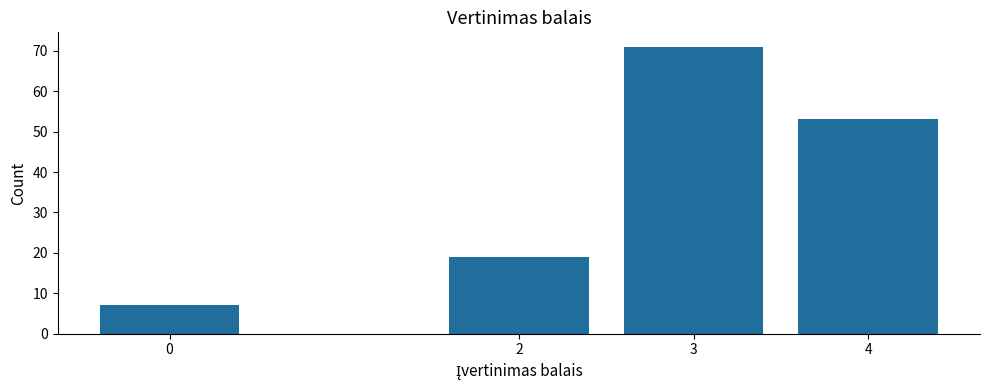

Reading right to left, extract all data points from this chart.

4=53	3=71	2=19	0=7